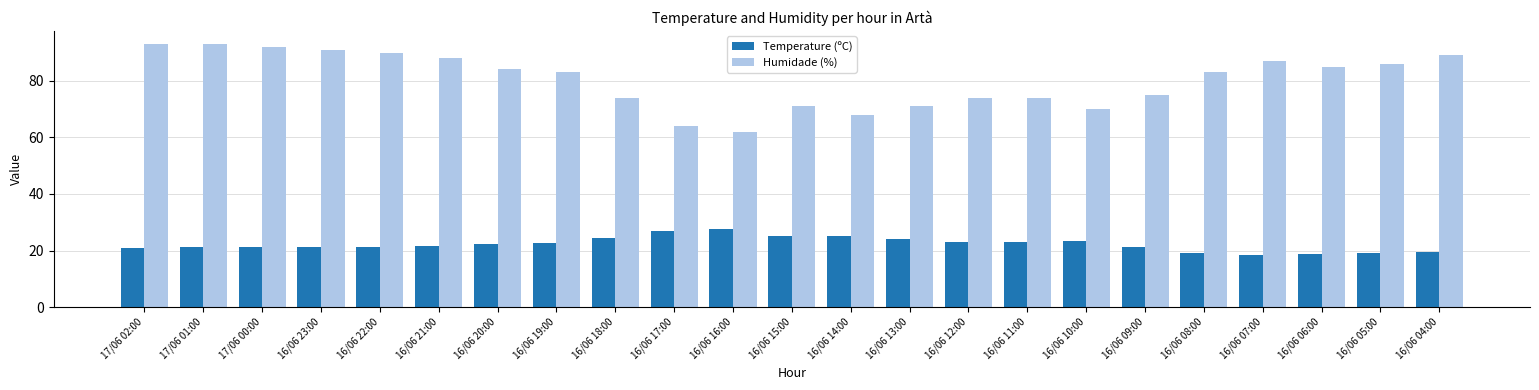

At 17/06 02:00, list the series in order from smallest to largest.

Temperature (ºC), Humidade (%)